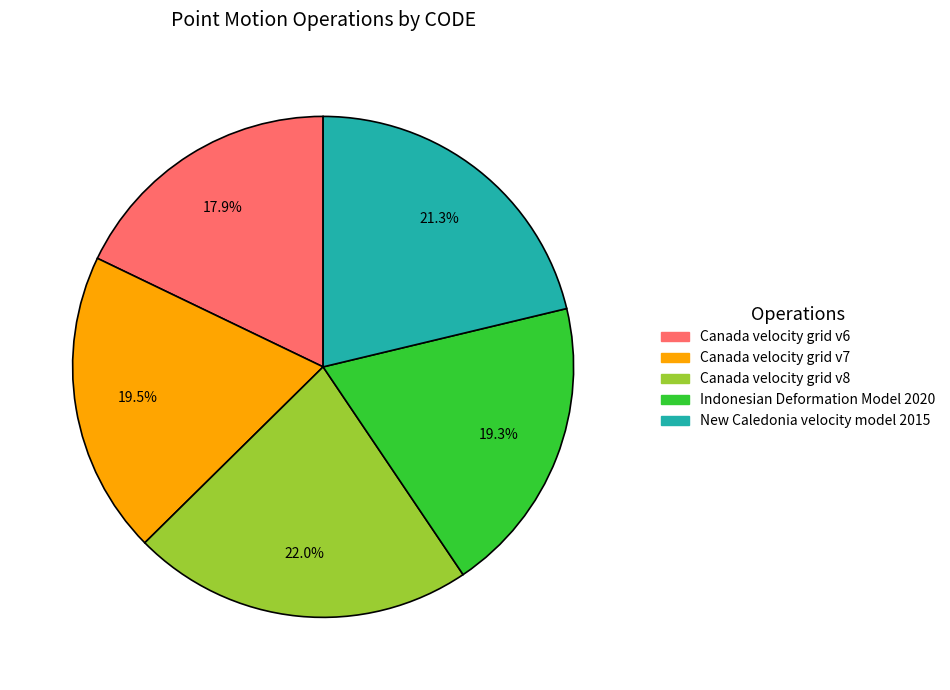

Which category has the biggest portion of the pie?

Canada velocity grid v8